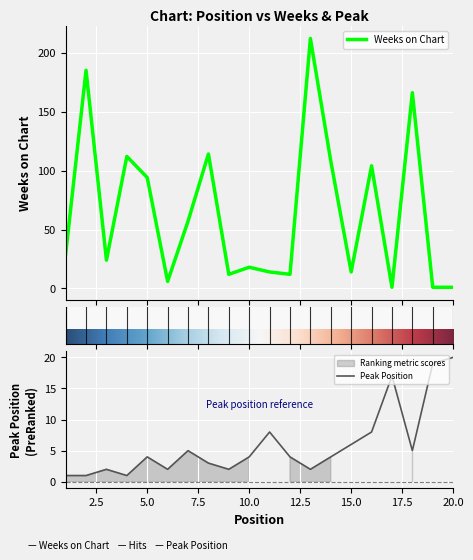

In Weeks on Chart, how many points are higher than both neighbors (excluding endpoints)?

7